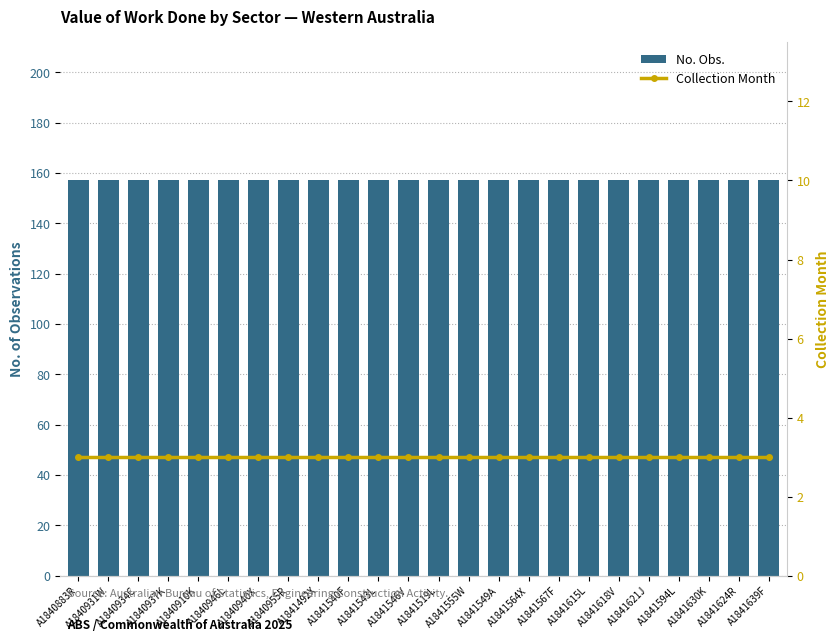

Between A1840883R and A1841549A, which series saw the biggest shift?

No. Obs.